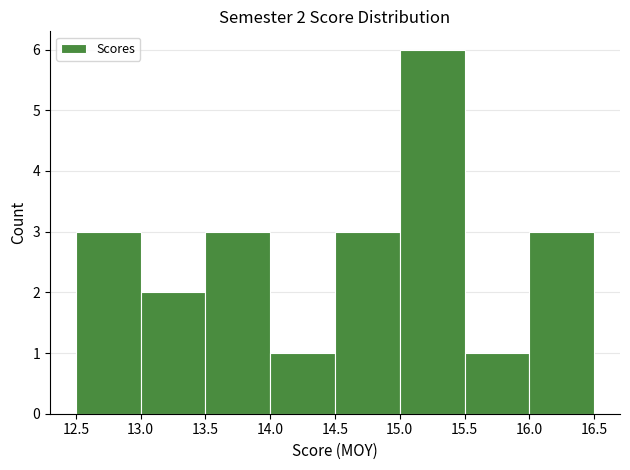

Over which range of the x-axis is the bar tallest?

15.0 to 15.5